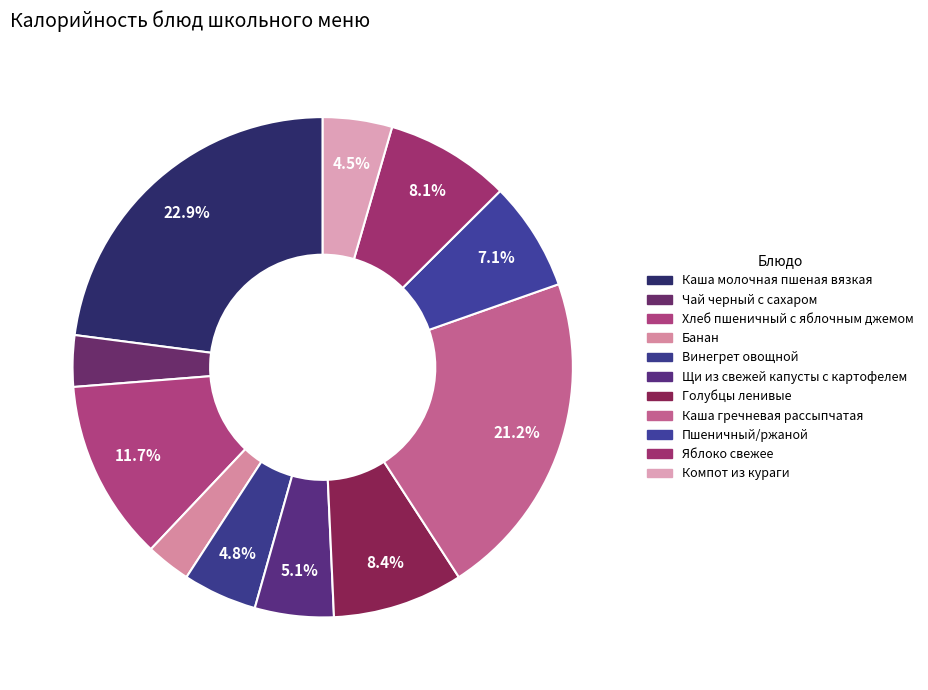

To the nearest percent, what is the difference between the largest and smallest slice percentages?

20%